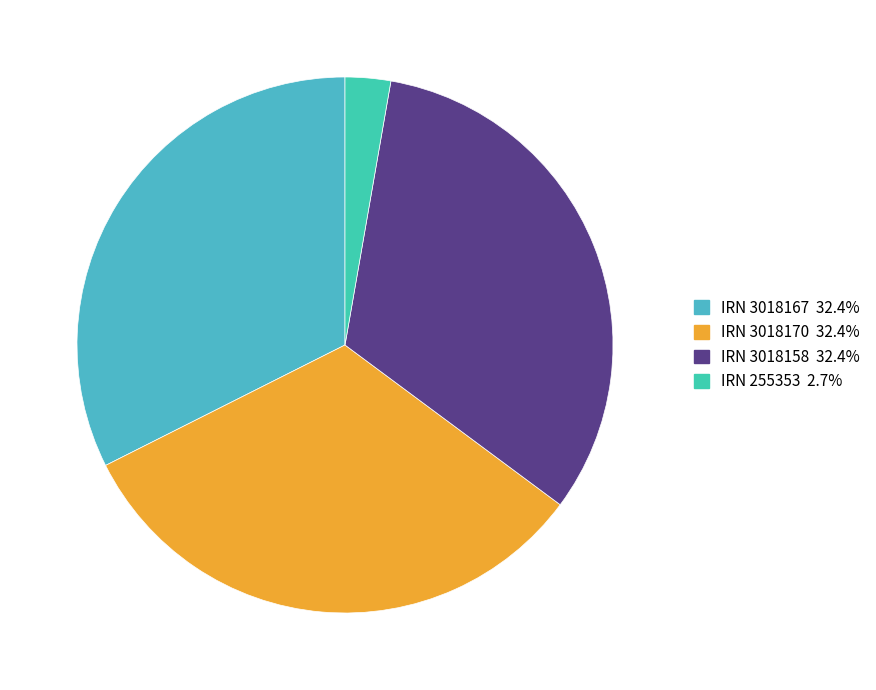

To the nearest percent, what is the average slice percentage?

25%